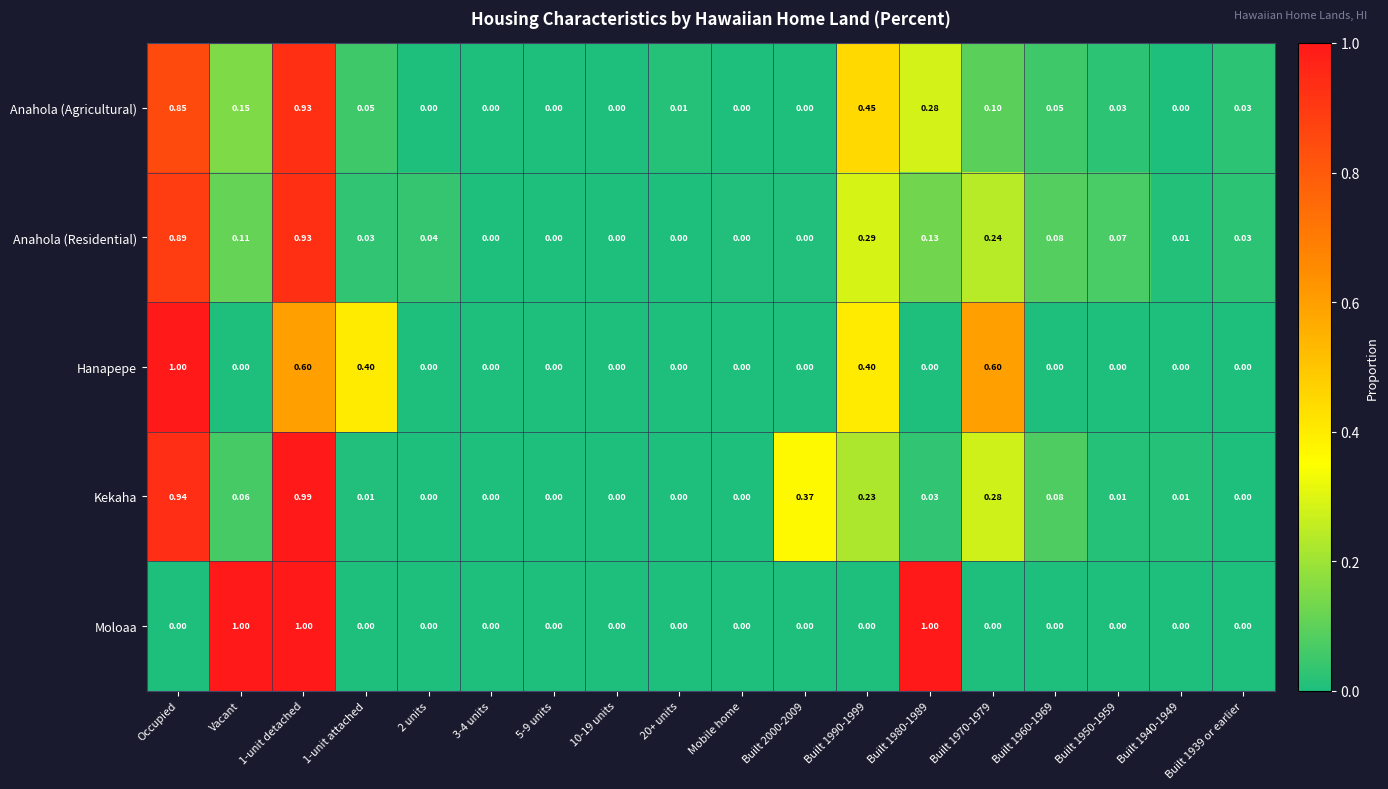

Rank the series at Built 1990-1999 from highest to lowest value.

Anahola (Agricultural), Hanapepe, Anahola (Residential), Kekaha, Moloaa